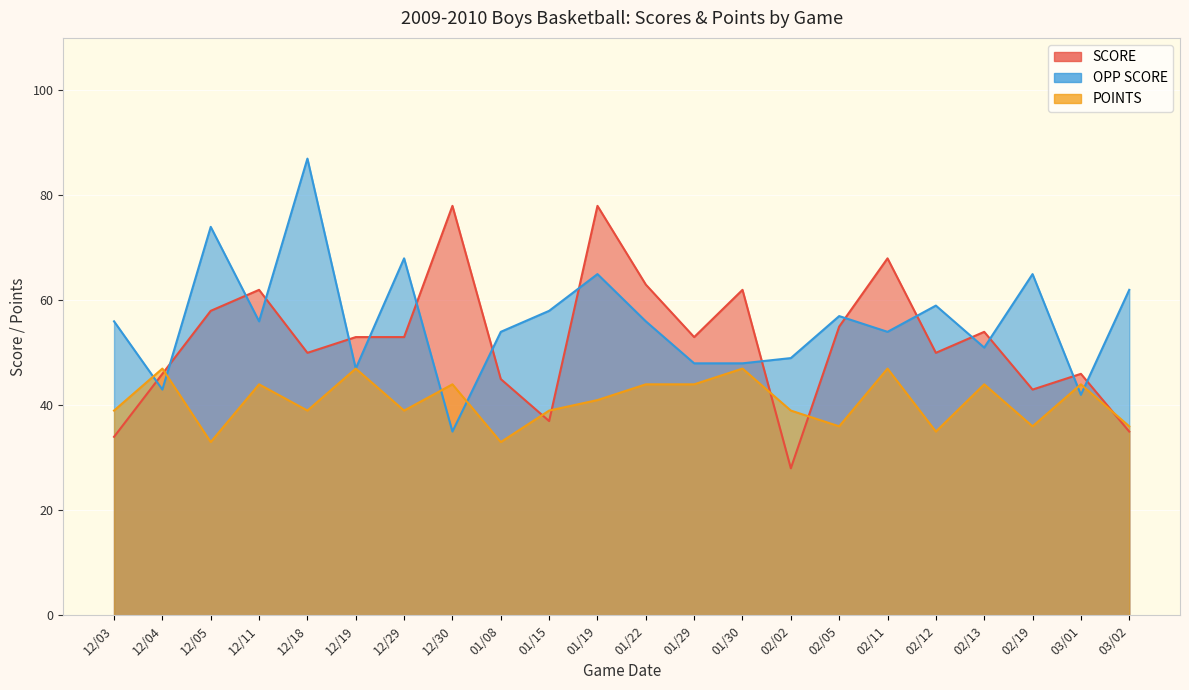

What is the total value across all series at 01/19?

184